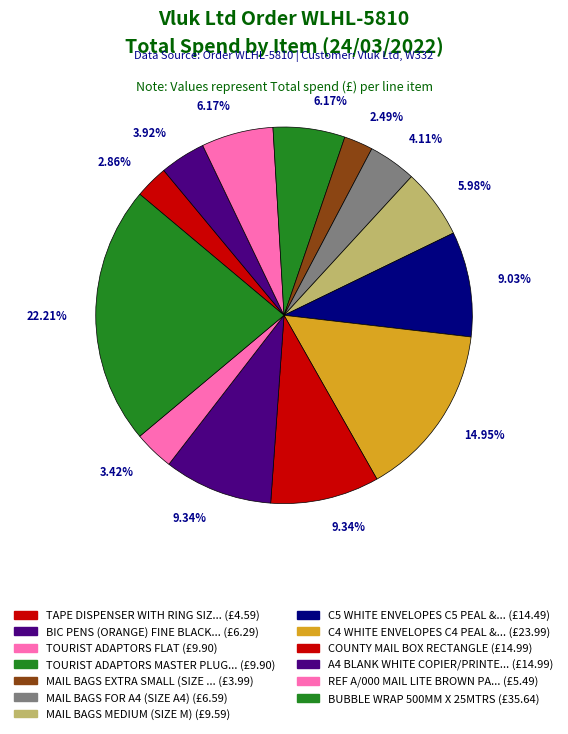

Count the number of slices in the pie.

13